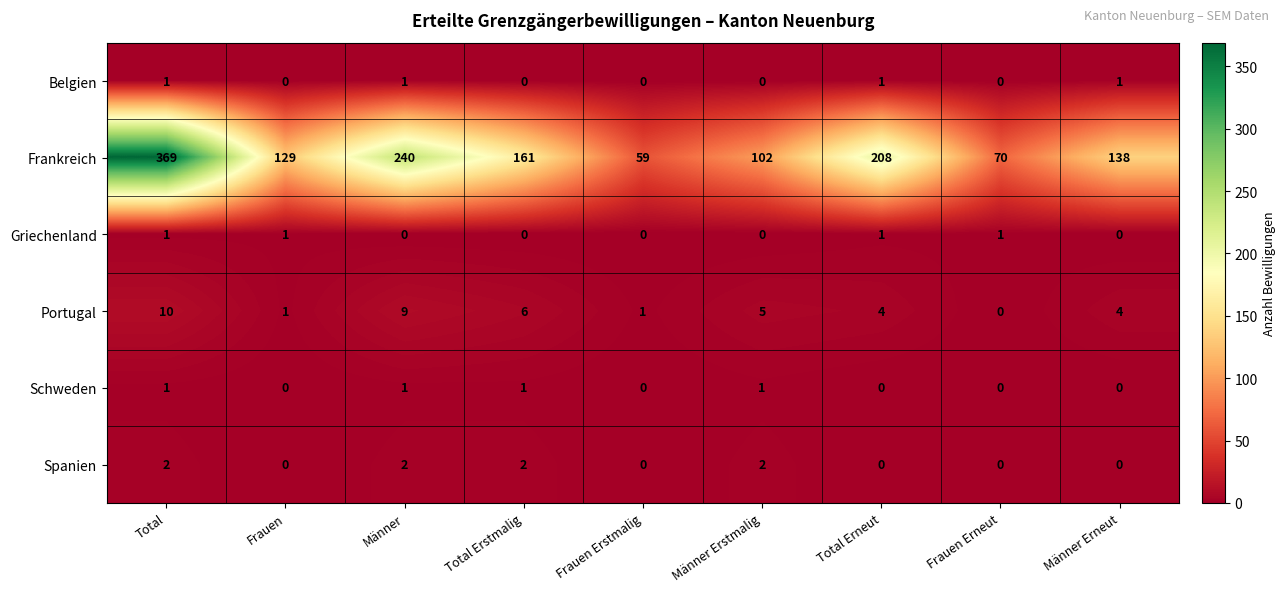

What is the total value across all series at Männer Erstmalig?

110